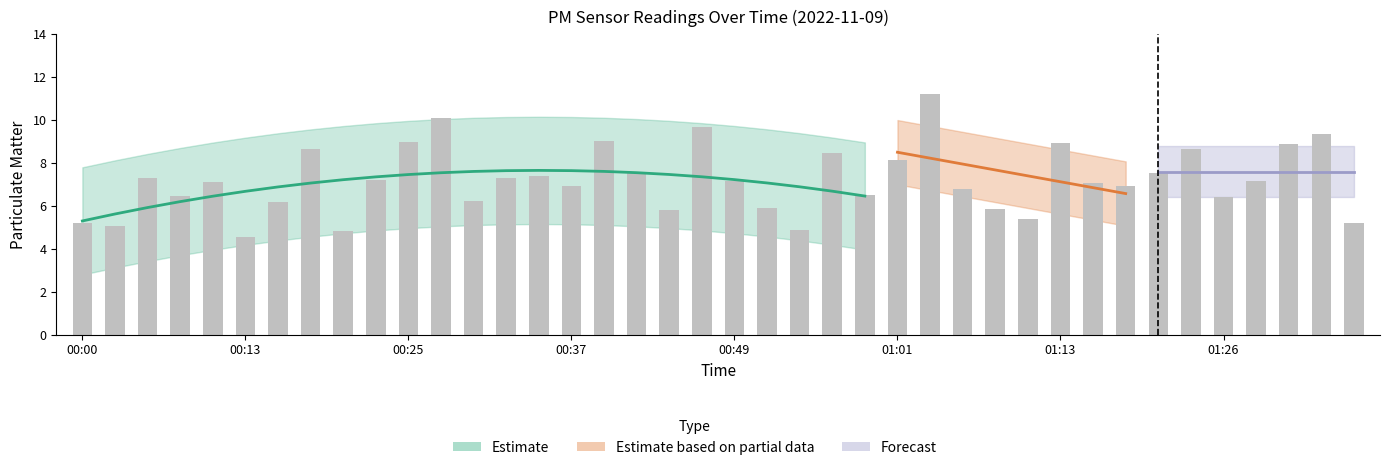

Reading left to right, list all the values displayed in this chart.

5.2	5.0	7.3	6.5	7.1	4.6	6.2	8.6	4.8	7.2	9.0	10.1	6.2	7.3	7.4	6.9	9.0	7.6	5.8	9.7	7.2	5.9	4.9	8.5	6.5	8.1	11.2	6.8	5.9	5.4	8.9	7.0	7.0	7.5	8.6	6.4	7.2	8.9	9.3	5.2